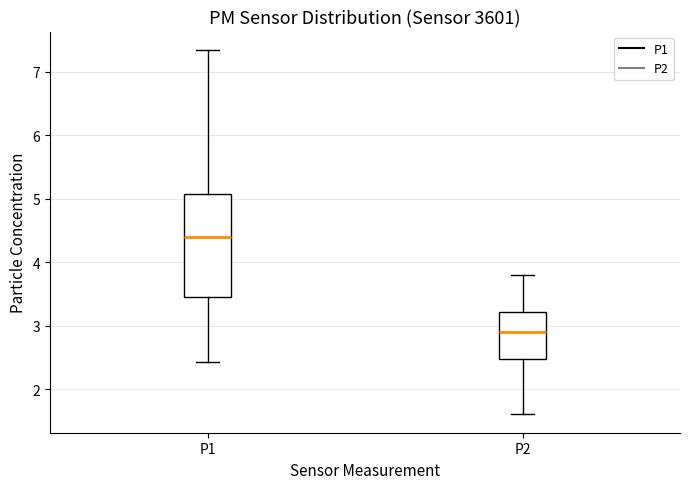

Where does the lower whisker of the box for P1 end on the y-axis? The values are not printed on the chart, so give them approximately, as read against the axis.

2.4